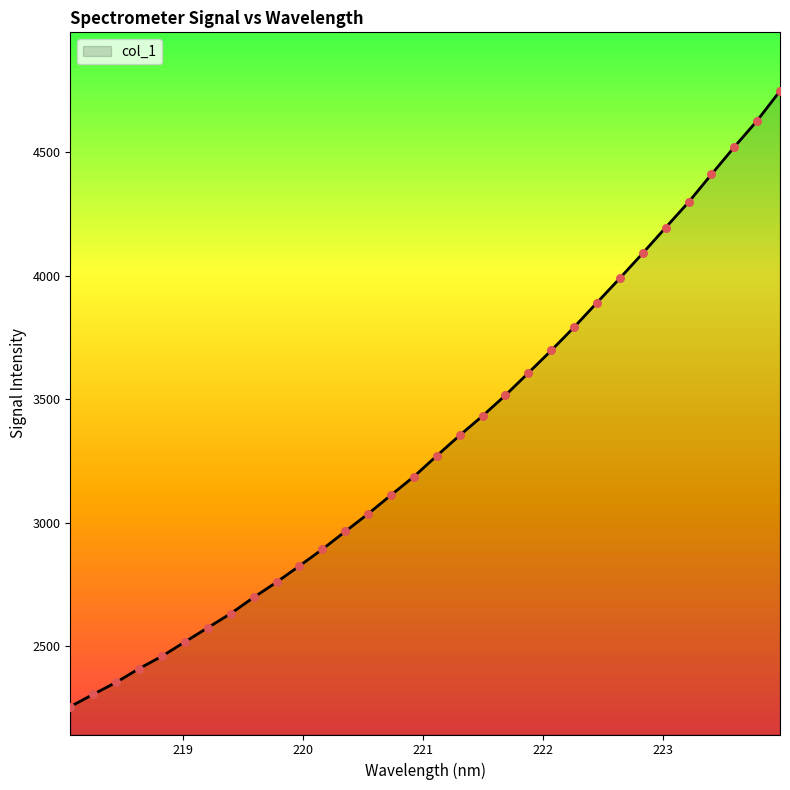

What is the smallest value displayed?

2256.5